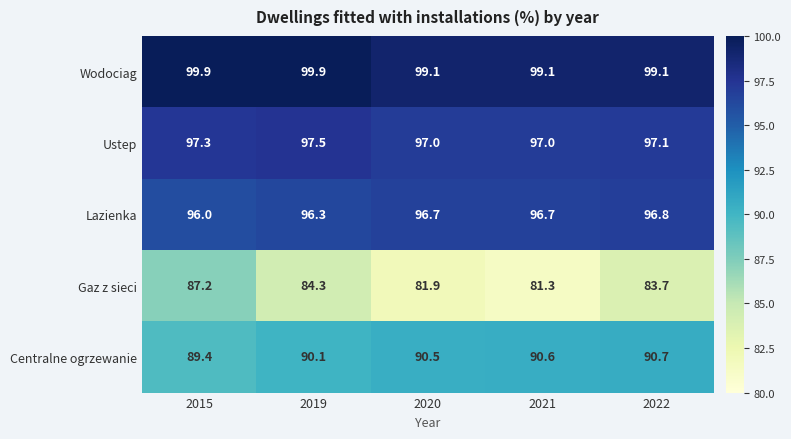

What is the greatest value displayed?

99.9